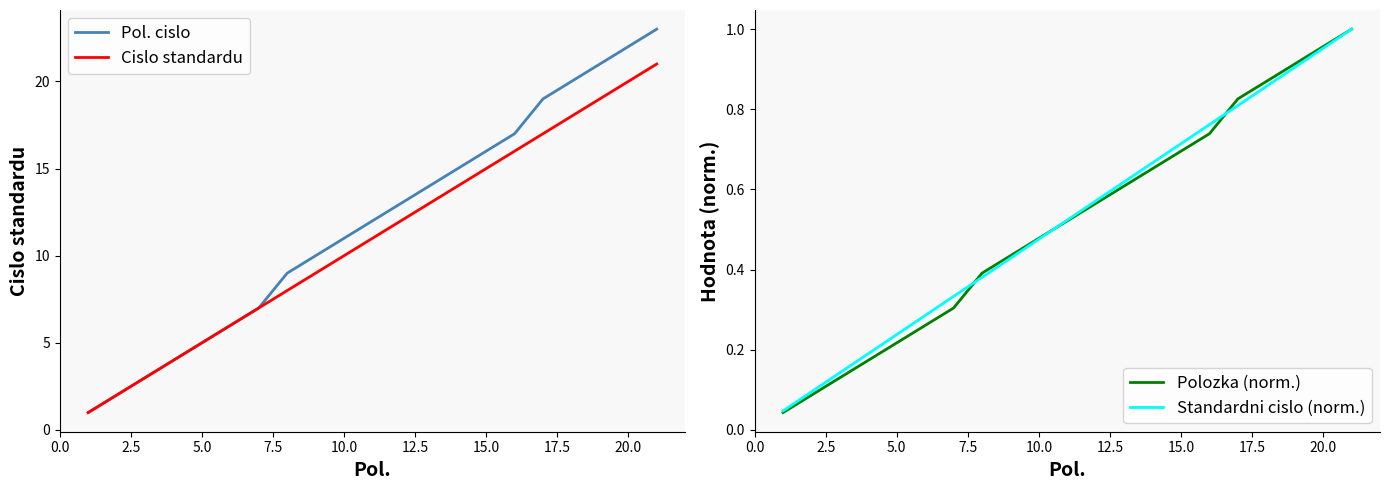

True or false: Cislo standardu has a value of 20 at 20.0.

True